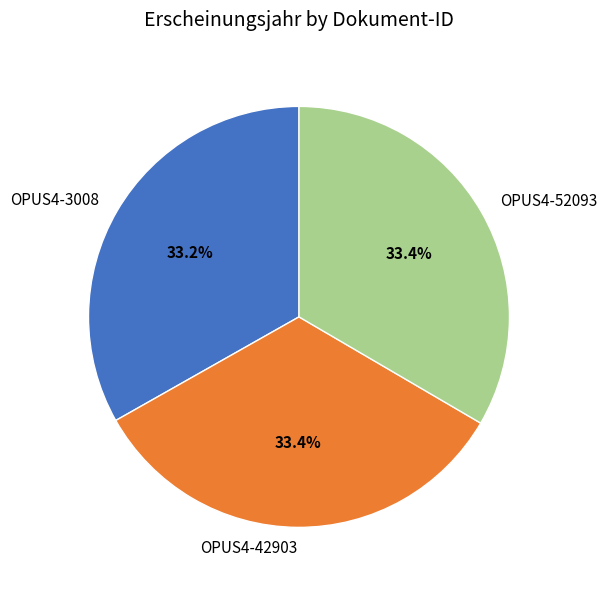

Does OPUS4-52093 represent more than half of the total?

No